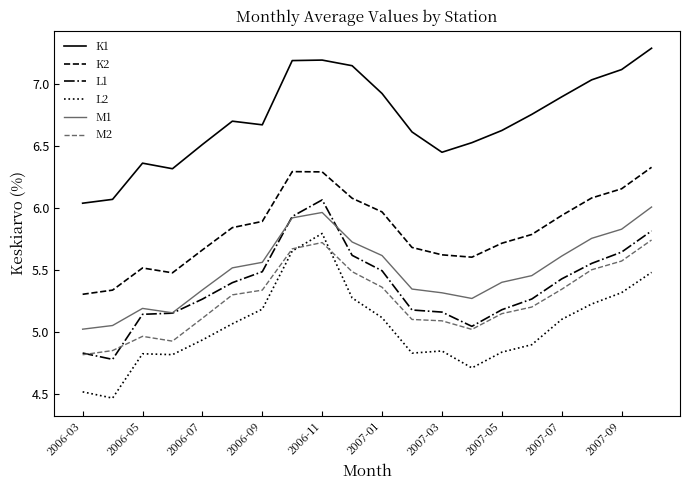

Which series has the largest total across all categories?

K1